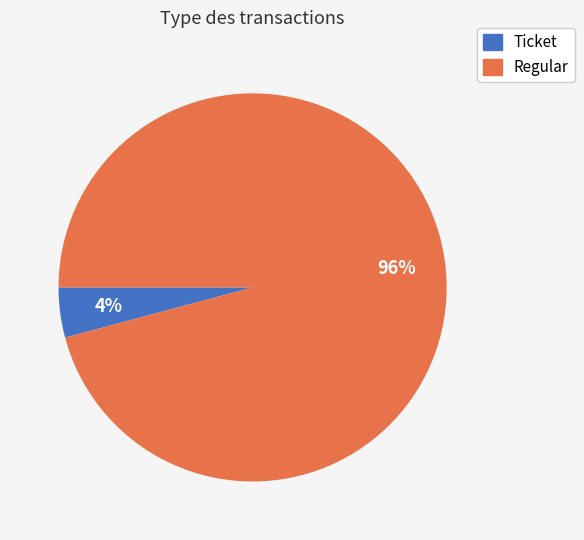

Between Ticket and Regular, which is larger?

Regular